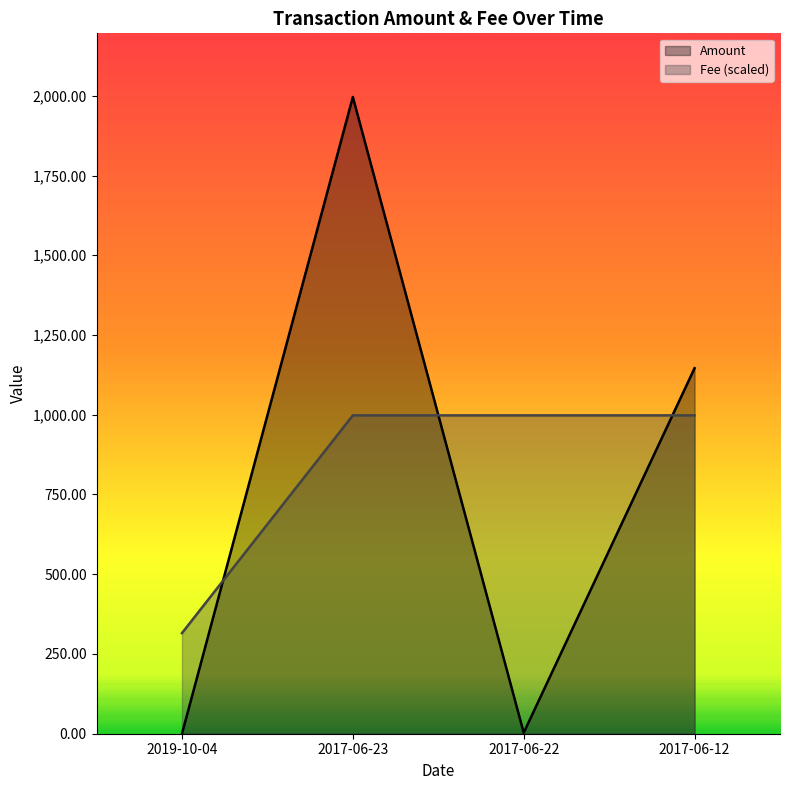

What is the difference between the maximum and minimum values in the Amount series?

1996.1